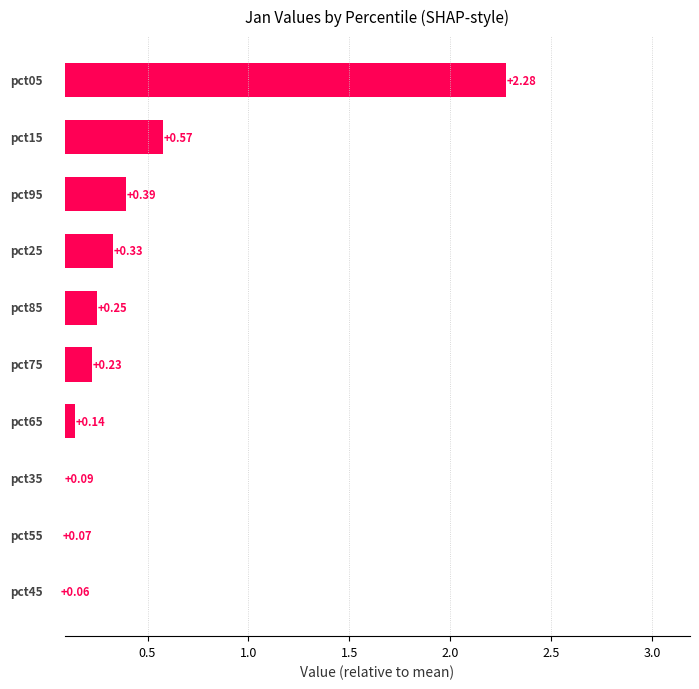

Are the bars horizontal?

Yes